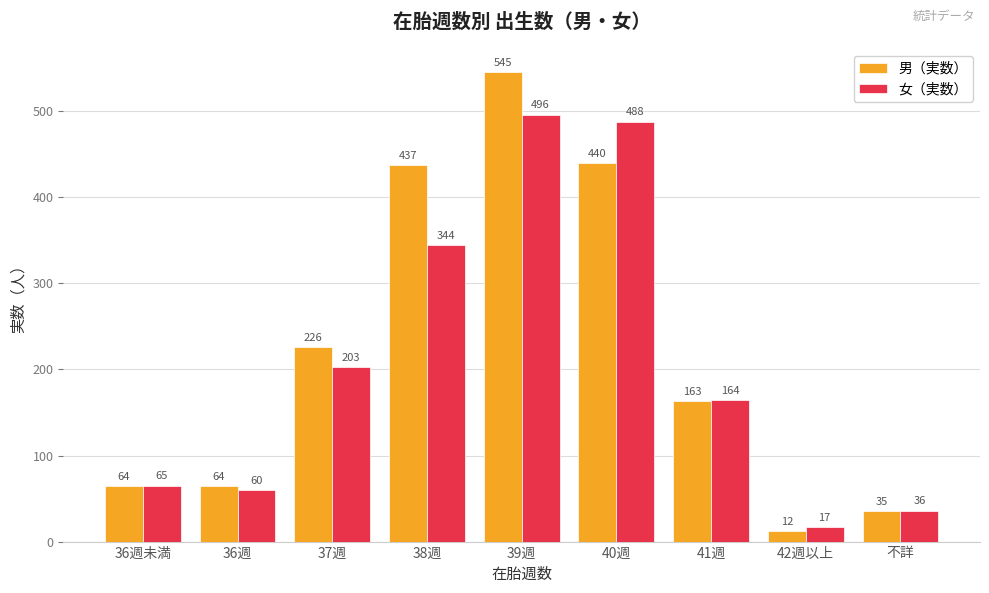

What position from the right is 41週?

3